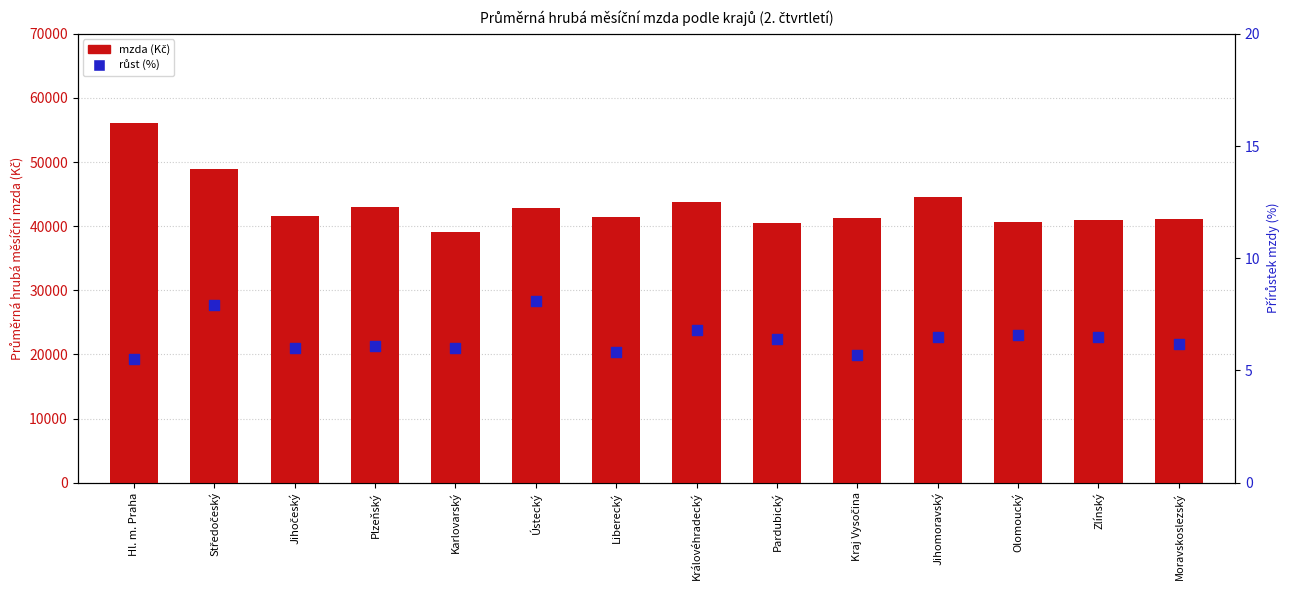

Which series has the largest total across all categories?

mzda (Kč)